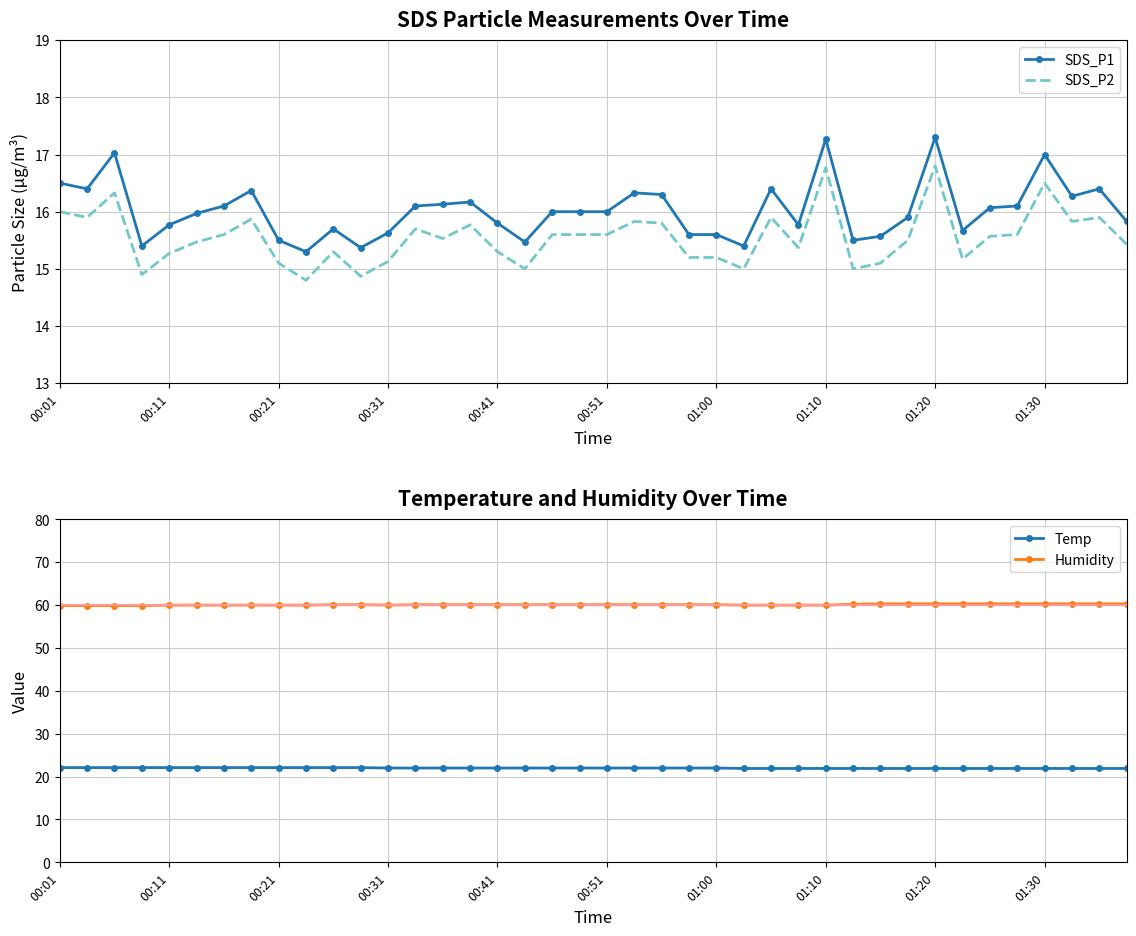

Reading right to left, transcribe all the data shown in this chart.

SDS_P1: 15.8	16.4	16.3	17.0	16.1	16.1	15.7	17.3	15.9	15.6	15.5	17.3	15.8	16.4	15.4	15.6	15.6	16.3	16.3	16.0	16.0	16.0	15.5	15.8	16.2	16.1	16.1	15.6	15.4	15.7	15.3	15.5	16.4	16.1	16.0	15.8	15.4	17.0	16.4	16.5
SDS_P2: 15.4	15.9	15.8	16.5	15.6	15.6	15.2	16.8	15.5	15.1	15.0	16.8	15.4	15.9	15.0	15.2	15.2	15.8	15.8	15.6	15.6	15.6	15.0	15.3	15.8	15.5	15.7	15.1	14.9	15.3	14.8	15.1	15.9	15.6	15.5	15.3	14.9	16.3	15.9	16.0
Temp: 21.9	21.9	21.9	21.9	21.9	21.9	21.9	21.9	21.9	21.9	21.9	21.9	21.9	21.9	21.9	22.0	22.0	22.0	22.0	22.0	22.0	22.0	22.0	22.0	22.0	22.0	22.0	22.0	22.1	22.1	22.1	22.1	22.1	22.1	22.1	22.1	22.1	22.1	22.1	22.1
Humidity: 60.3	60.3	60.3	60.3	60.3	60.3	60.3	60.3	60.3	60.3	60.2	60.0	60.0	60.0	60.0	60.1	60.1	60.1	60.1	60.1	60.1	60.1	60.1	60.1	60.1	60.1	60.1	60.0	60.1	60.1	60.0	60.0	60.0	60.0	60.0	60.0	59.9	59.9	59.9	59.9